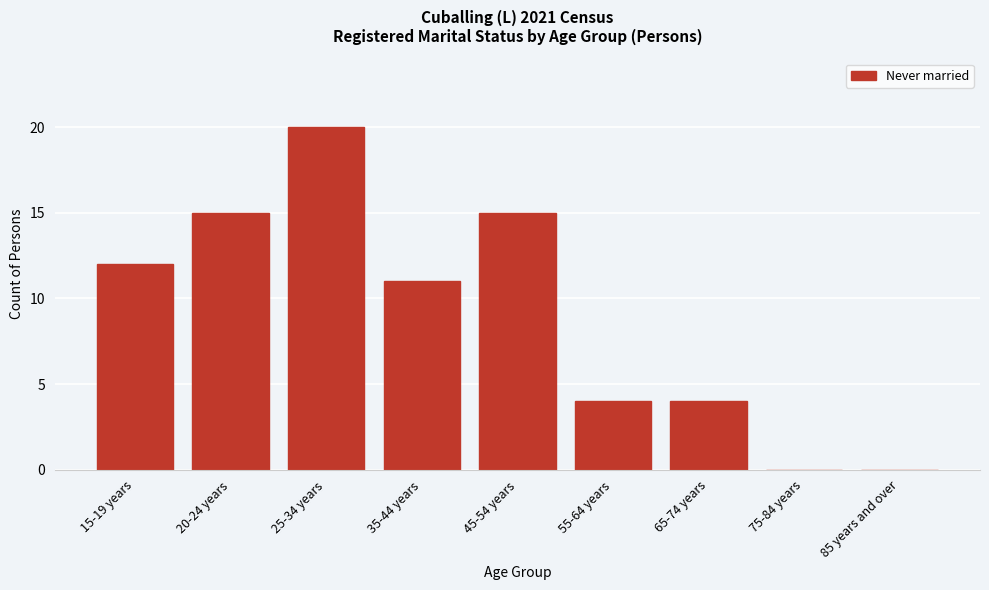

Reading left to right, list all the values displayed in this chart.

15-19 years=12	20-24 years=15	25-34 years=20	35-44 years=11	45-54 years=15	55-64 years=4	65-74 years=4	75-84 years=0	85 years and over=0